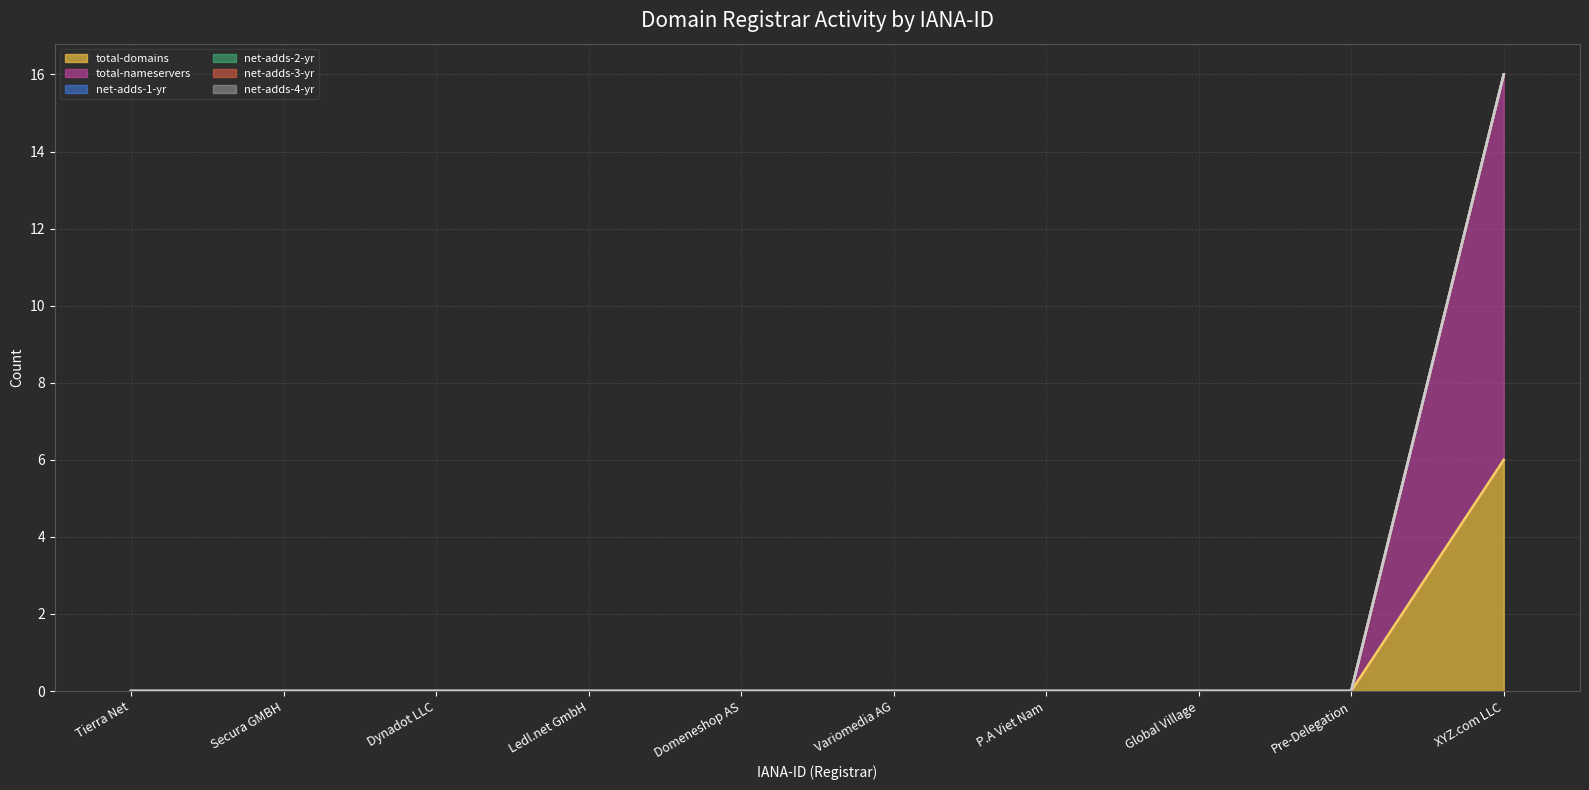

Reading left to right, list all the values displayed in this chart.

total-domains (line): 0	0	0	0	0	0	0	0	0	6
total-nameservers (line): 0	0	0	0	0	0	0	0	0	16
net-adds-1-yr (line): 0	0	0	0	0	0	0	0	0	16
net-adds-2-yr (line): 0	0	0	0	0	0	0	0	0	16
net-adds-3-yr (line): 0	0	0	0	0	0	0	0	0	16
net-adds-4-yr (line): 0	0	0	0	0	0	0	0	0	16